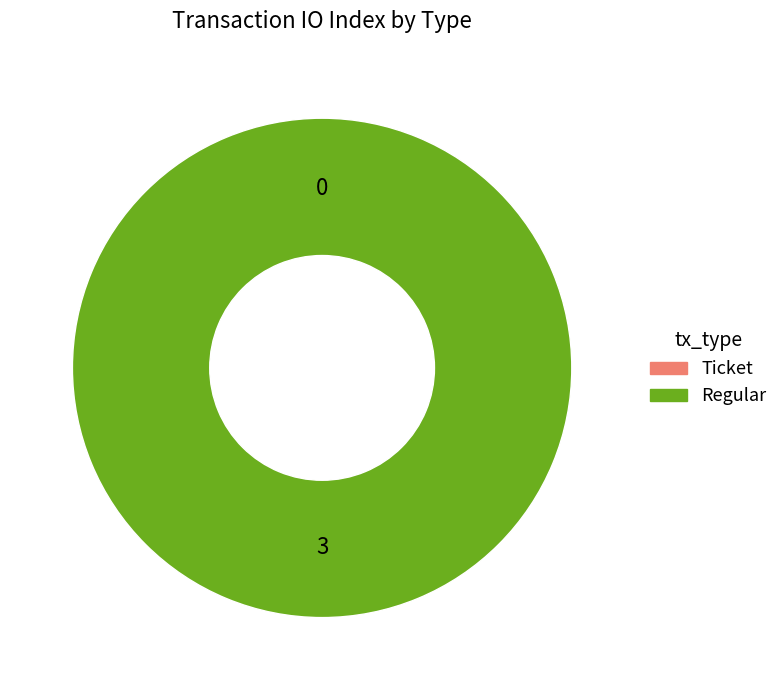

What is the change in value from Ticket to Regular?

+3